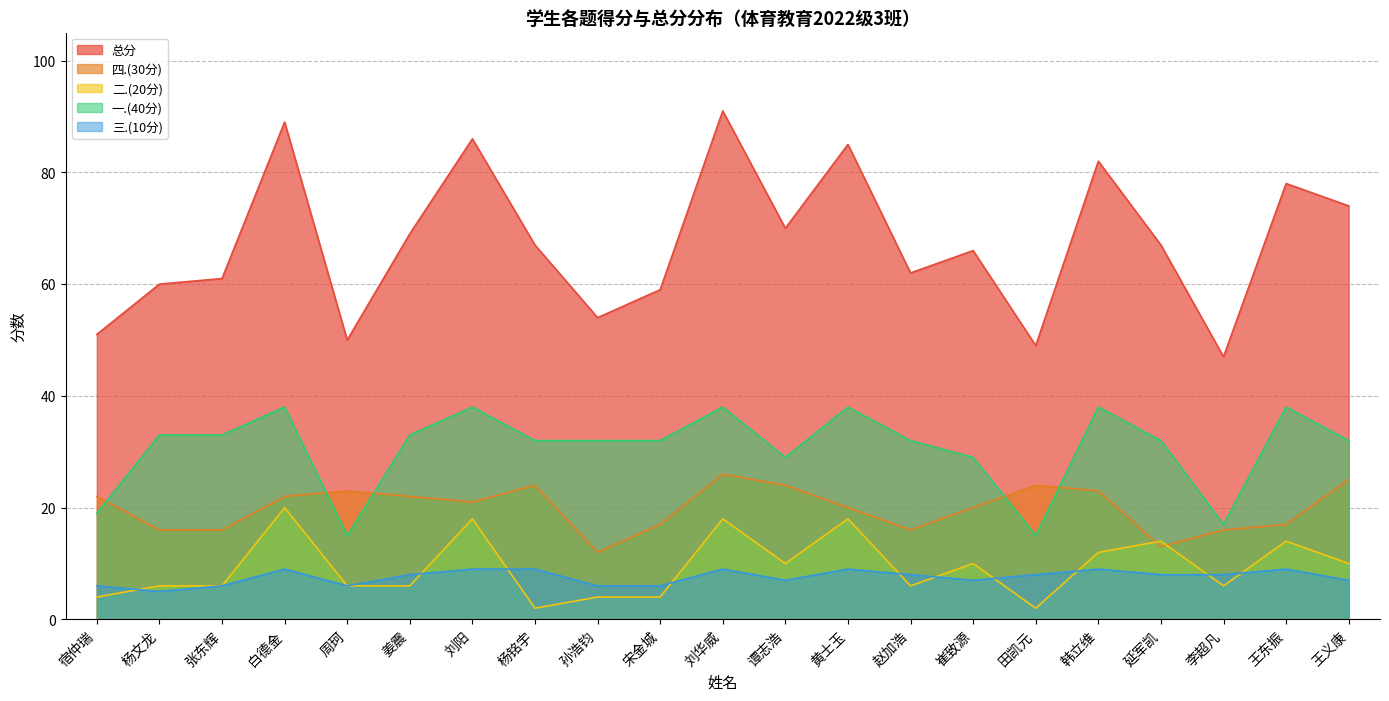

What is the average value of the 一.(40分) series?

31